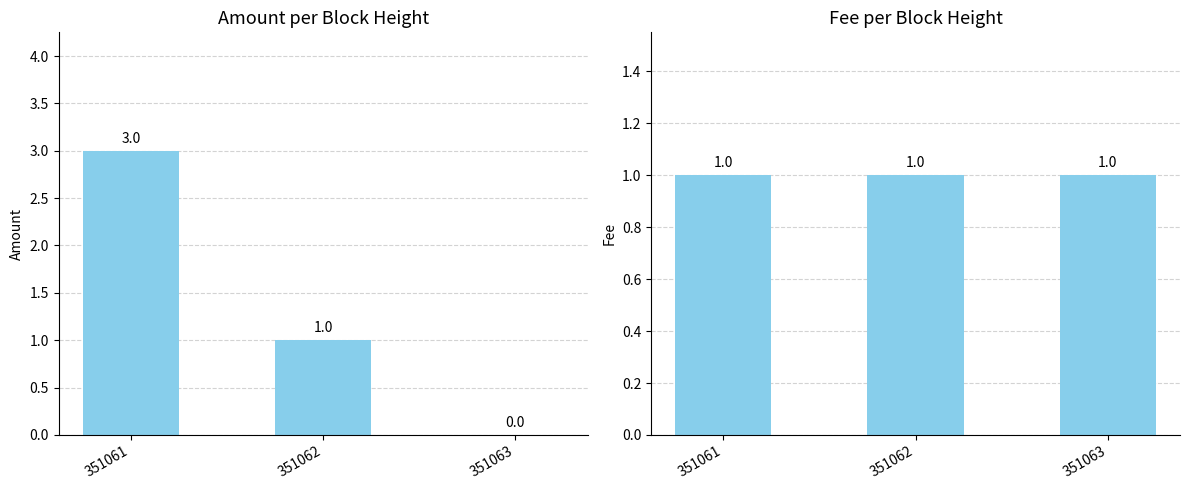

Reading left to right, what are all the values shown in this chart?

Amount: 3	1	0
Fee: 1	1	1